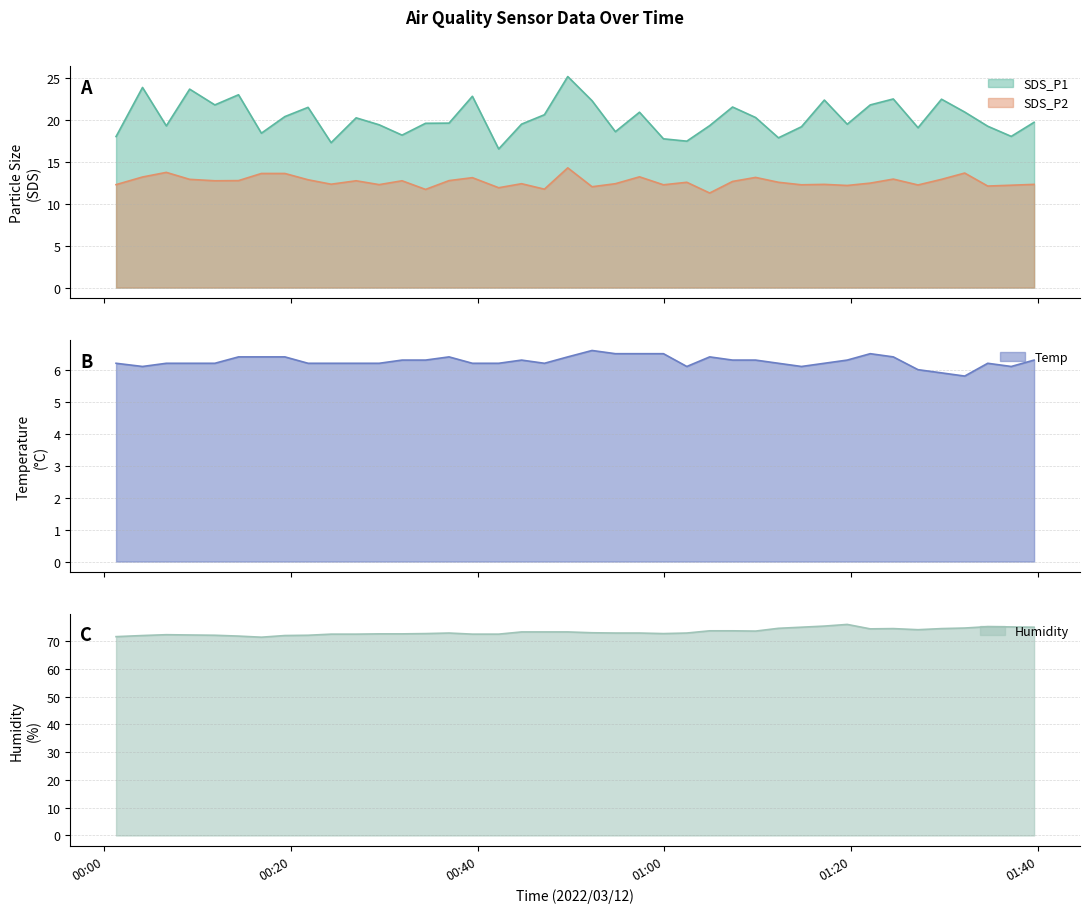

How many data points in Temp are above 6?

37